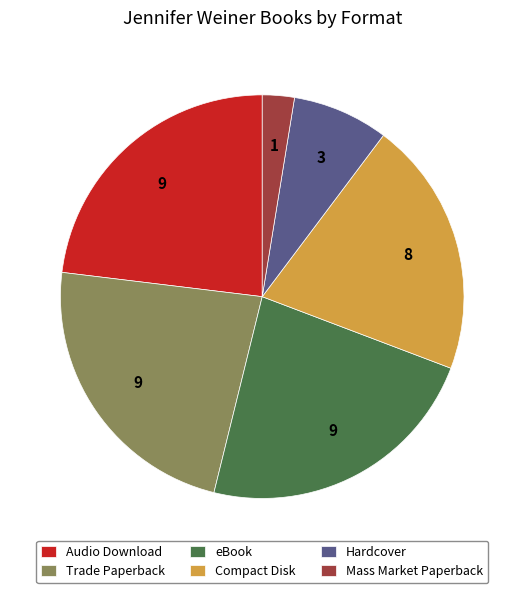

How many segments does this pie chart have?

6